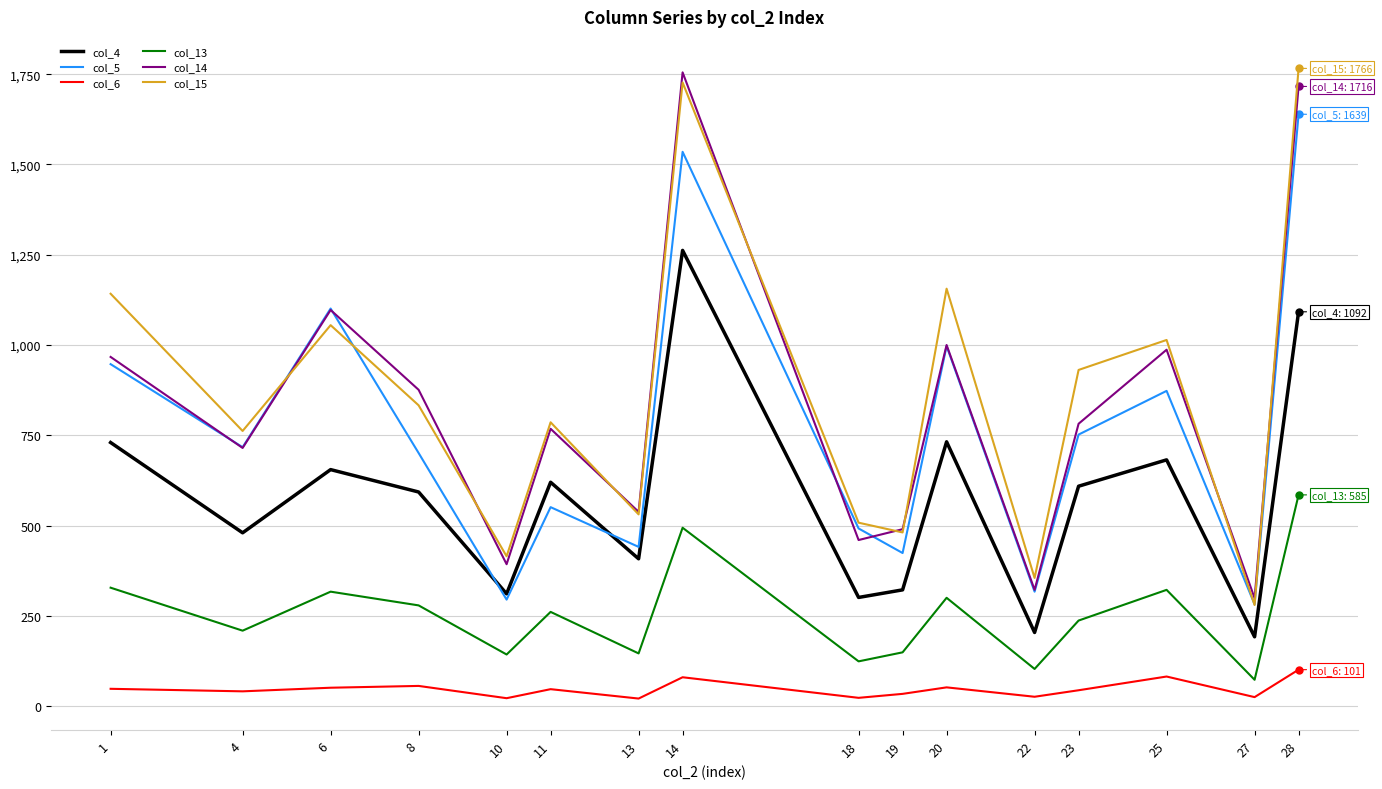

Is it true that col_14 equals 477 at 22?

False